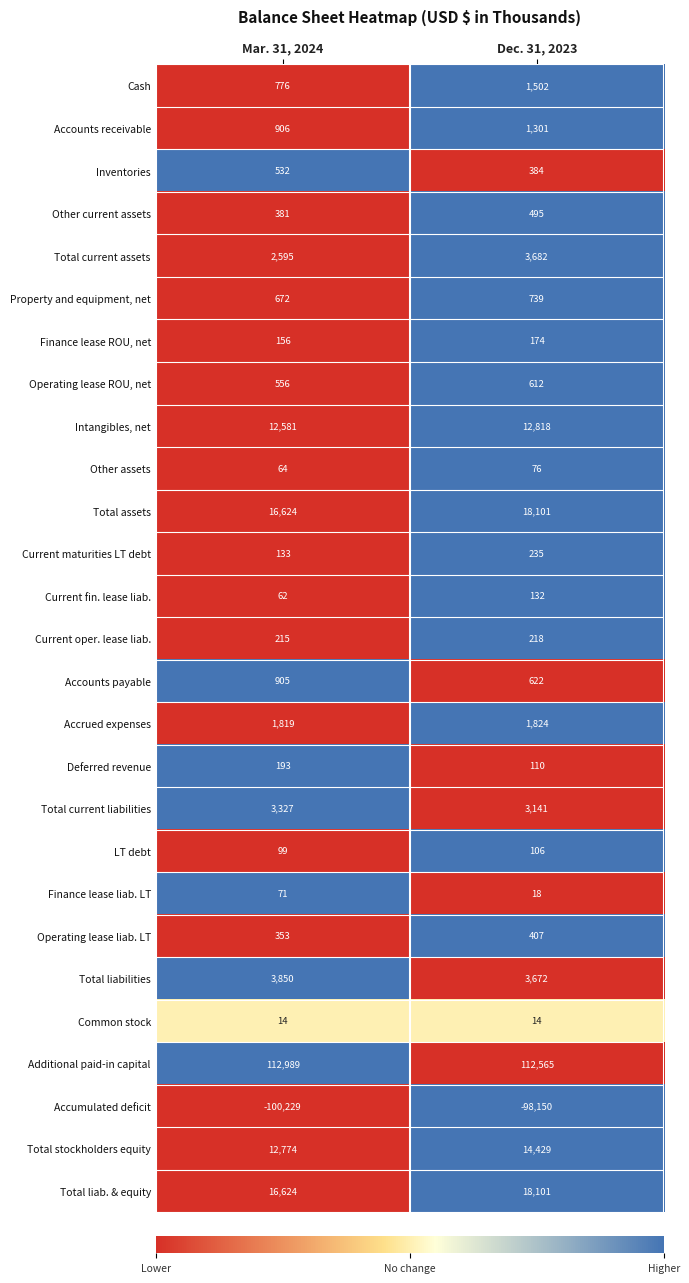

What is the difference between the Property and equipment, net values at Dec. 31, 2023 and Mar. 31, 2024?

67